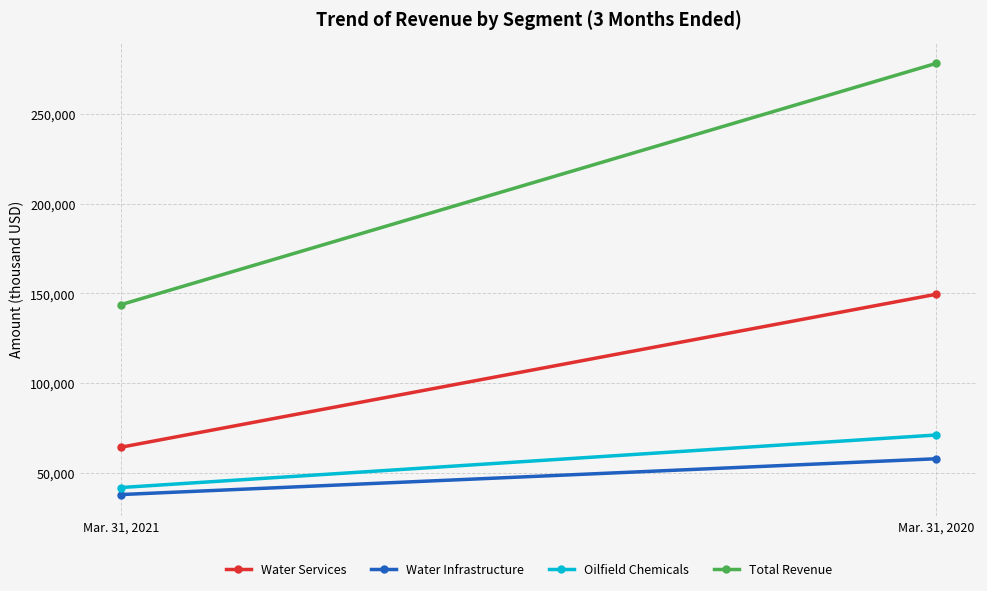

Where is Water Infrastructure nearest to the value 47782?

Mar. 31, 2021